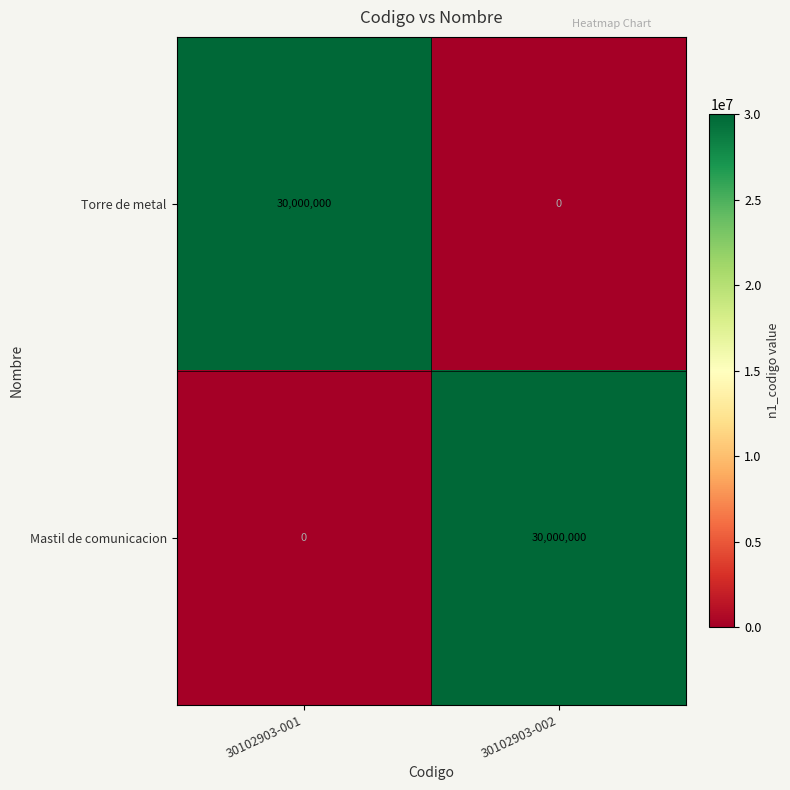

What is the total value across all series at 30102903-002?

30000000